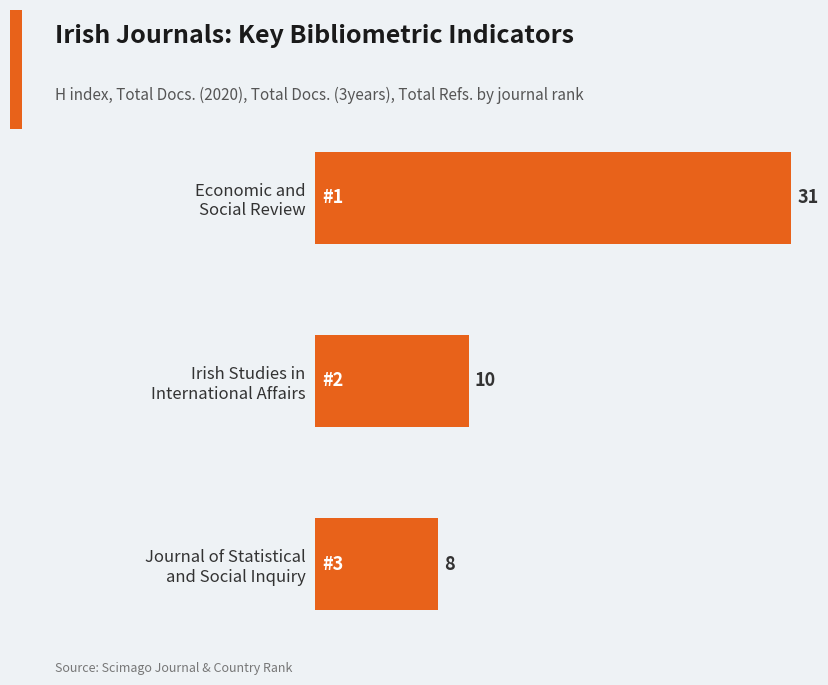

List the labels in order of value, smallest first.

Journal of Statistical
and Social Inquiry, Irish Studies in
International Affairs, Economic and
Social Review